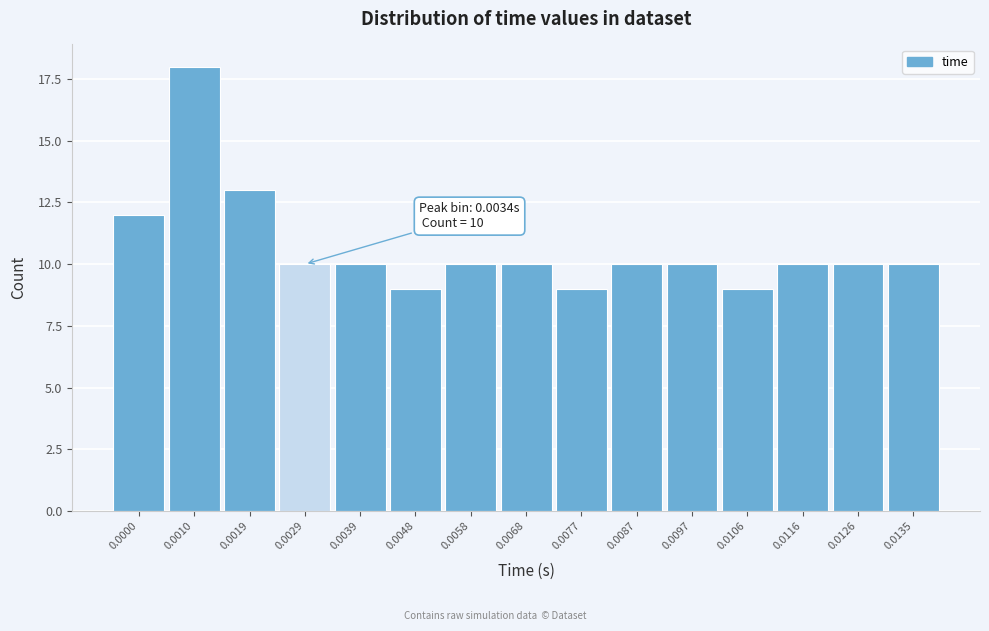

Reading left to right, transcribe all the data shown in this chart.

0.0000=12	0.0010=18	0.0019=13	0.0029=10	0.0039=10	0.0048=9	0.0058=10	0.0068=10	0.0077=9	0.0087=10	0.0097=10	0.0106=9	0.0116=10	0.0126=10	0.0135=10